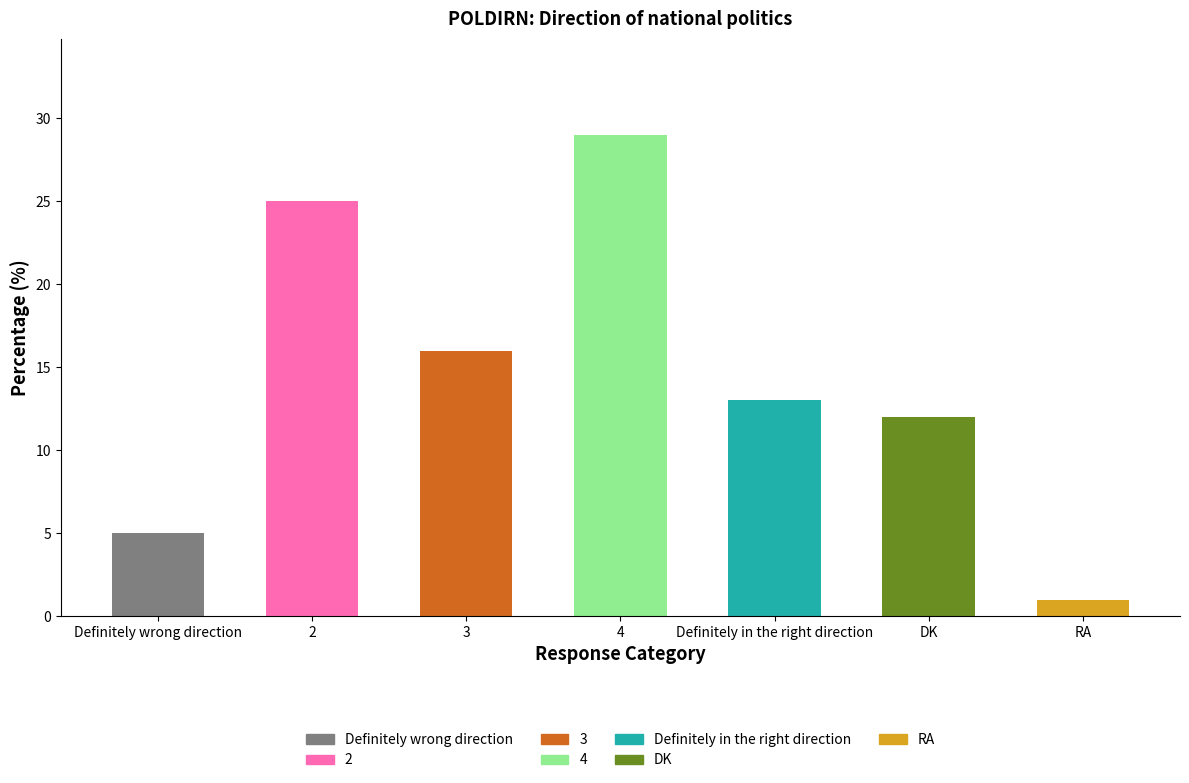

Reading left to right, what are all the values shown in this chart?

5	25	16	29	13	12	1